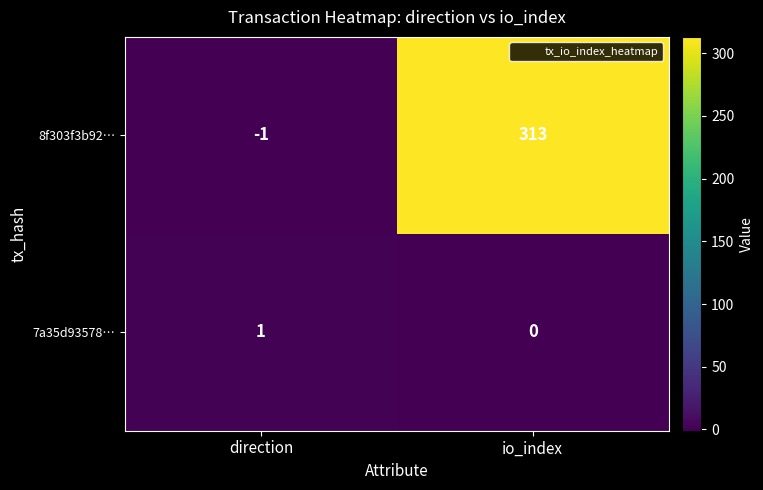

What is the difference between the 8f303f3b92… values at direction and io_index?

314